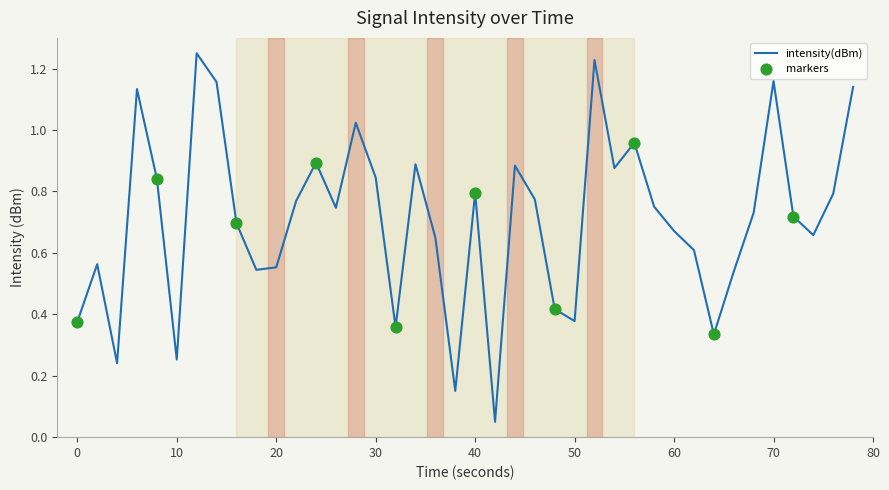

How many lines are shown in the chart?

1